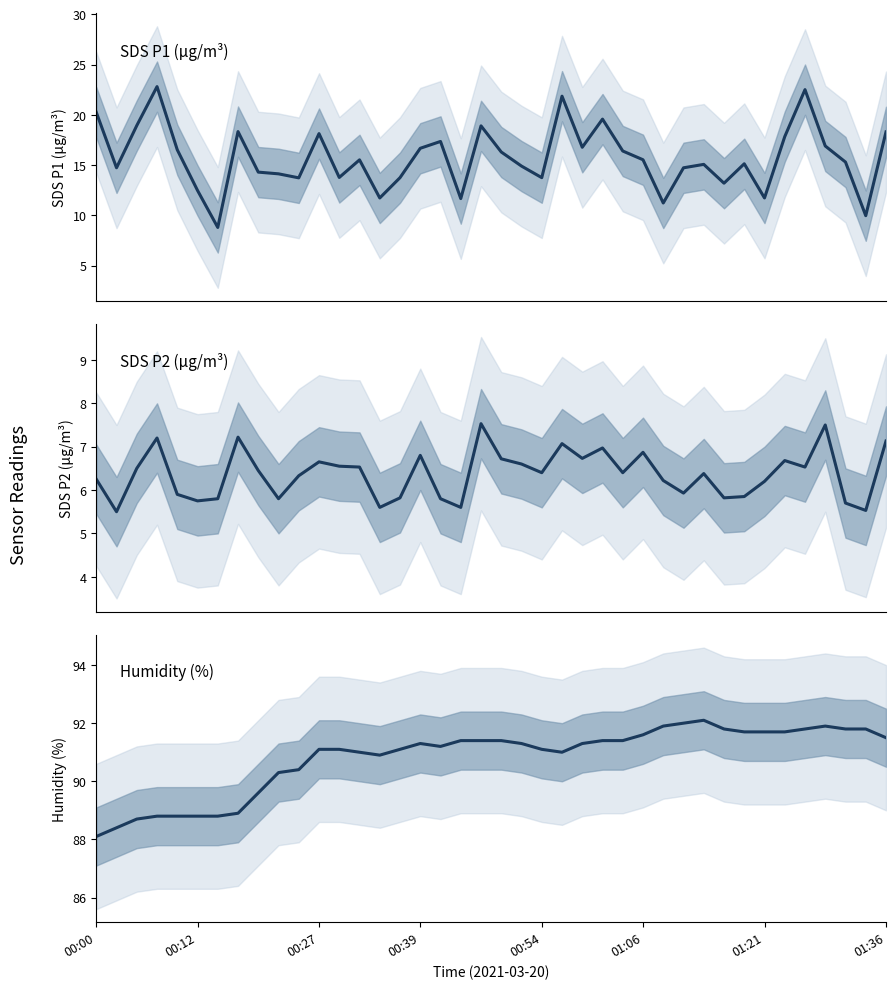

How many lines are shown in the chart?

3